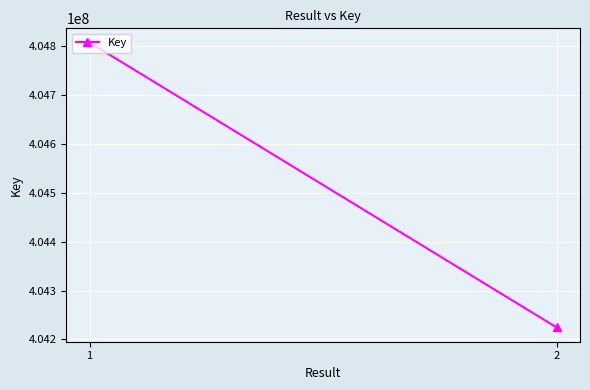

Reading left to right, extract all data points from this chart.

404807449	404224469